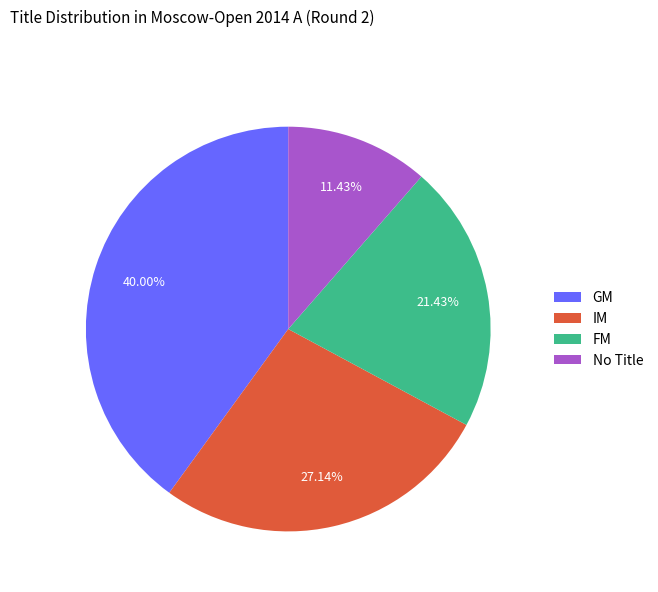

Which has a higher value, GM or FM?

GM